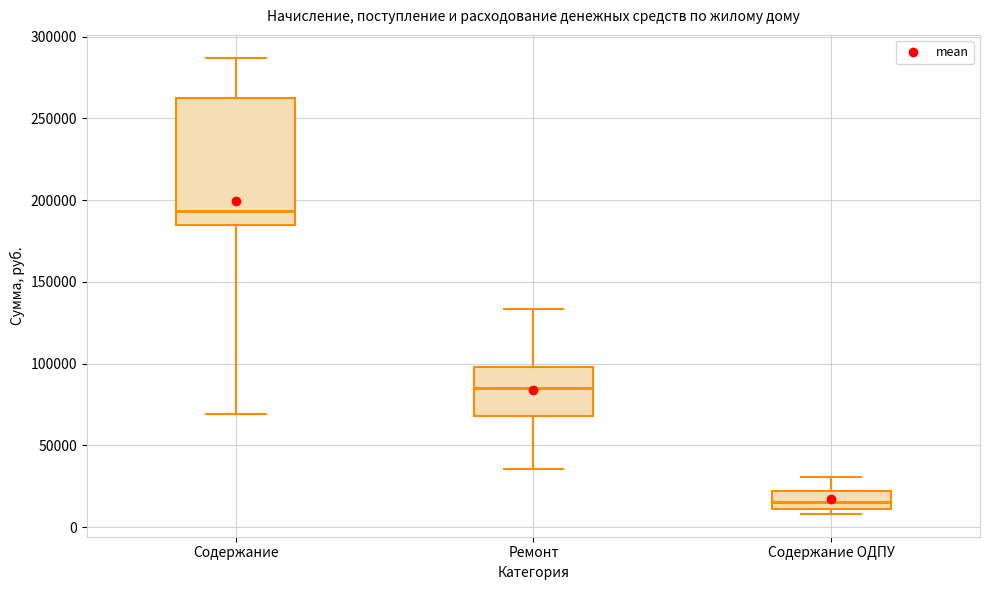

Where is the lower edge of the box for Ремонт on the y-axis? The values are not printed on the chart, so give them approximately, as read against the axis.

70000